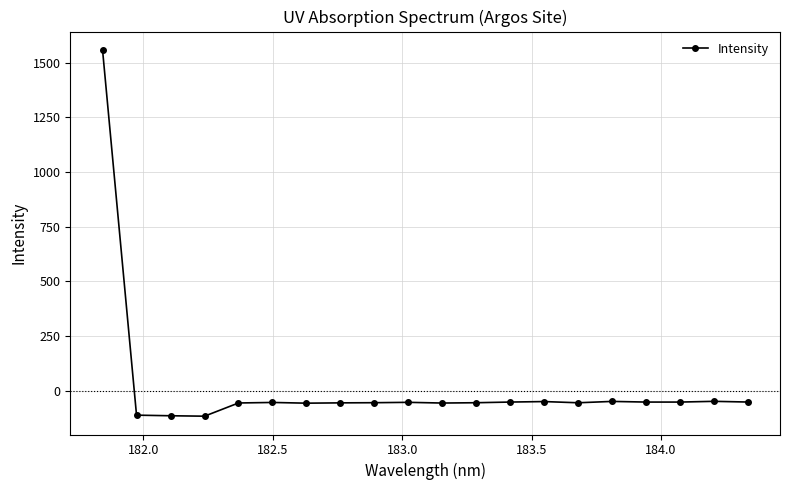

What is the value of the 18th point from the left?

-52.1